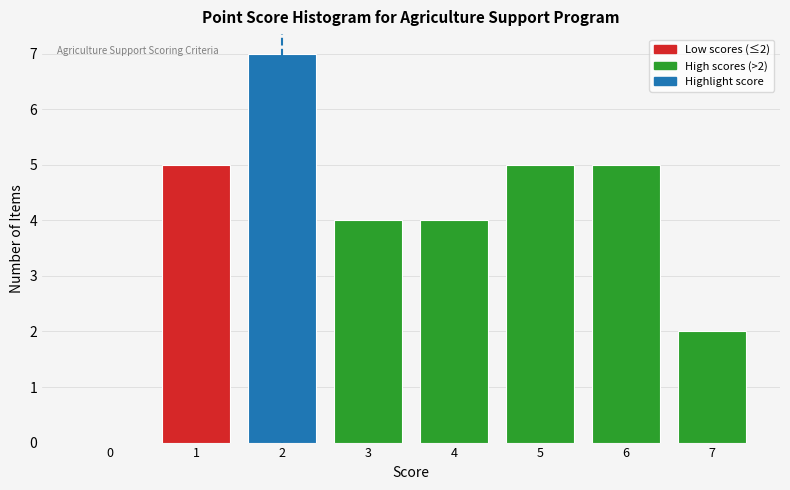

Which range on the x-axis has the tallest bar?

1.5 to 2.5